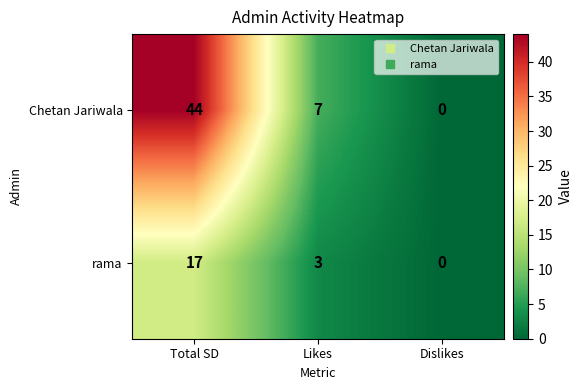

Reading right to left, what are all the values shown in this chart?

Chetan Jariwala: 0	7	44
rama: 0	3	17